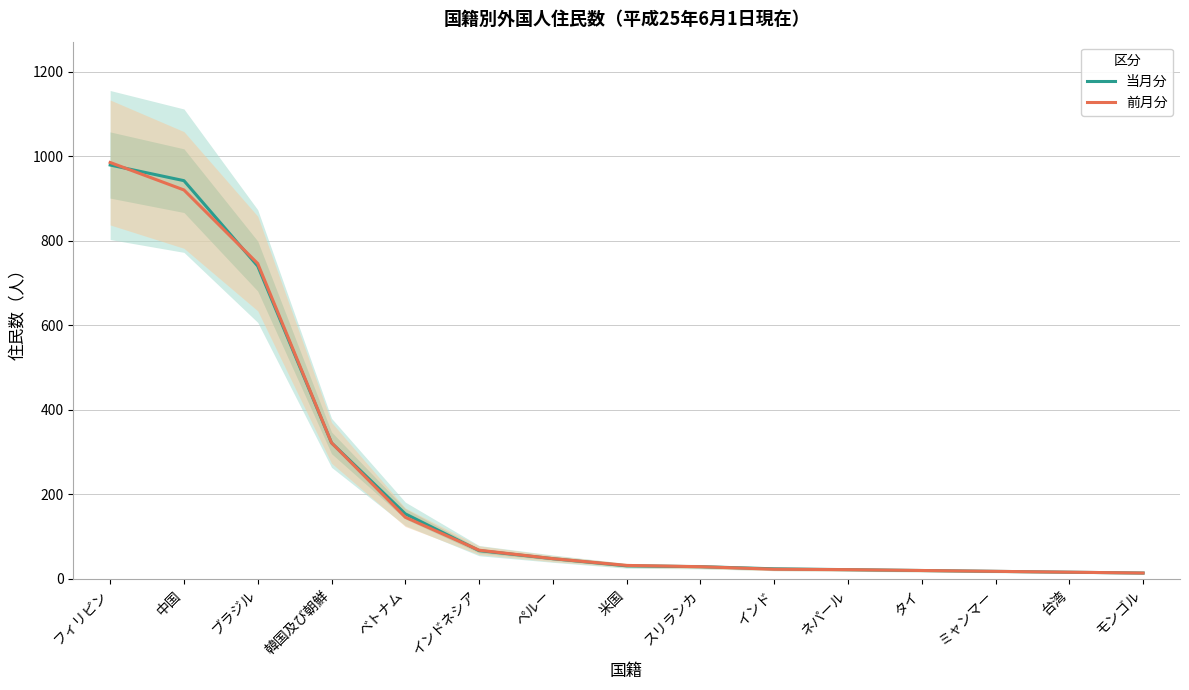

What is the label of the 11th point from the left?

ネパール